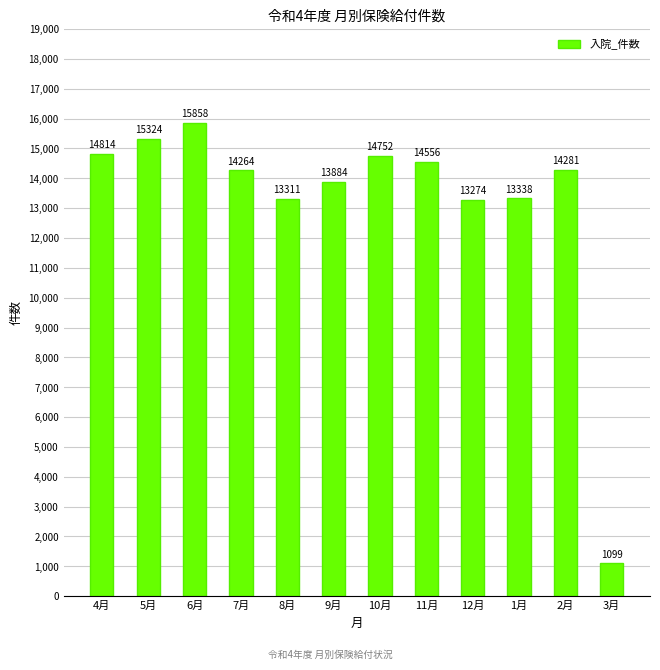

Rank the categories by value from highest to lowest.

6月, 5月, 4月, 10月, 11月, 2月, 7月, 9月, 1月, 8月, 12月, 3月